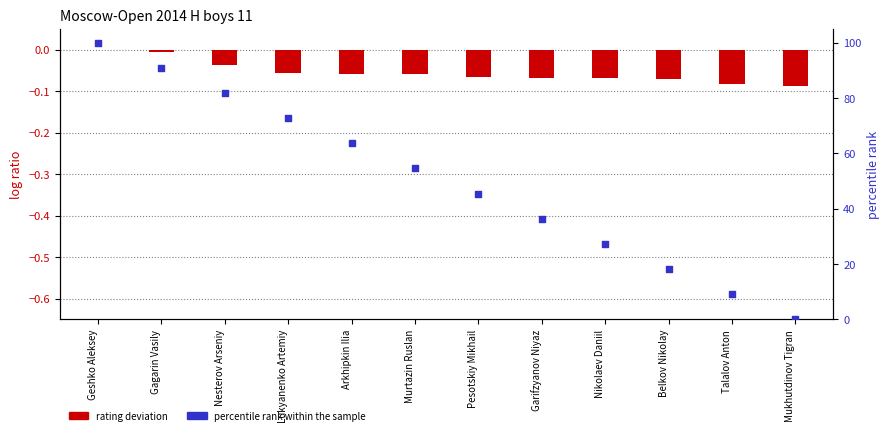

At how many categories does at least one series exceed 83?

2